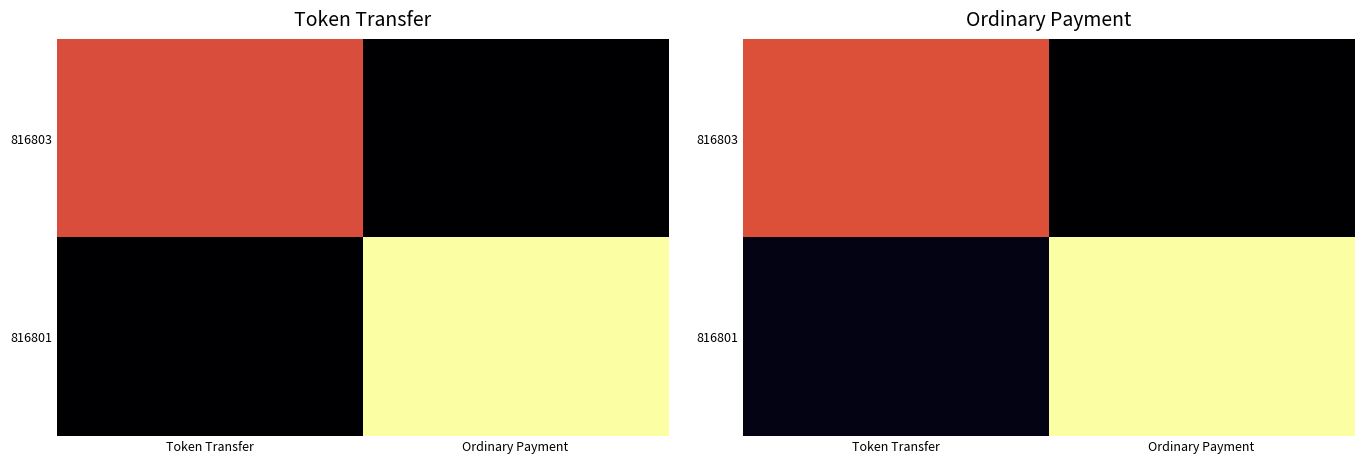

What is the difference between the 816801 values at Token Transfer and Ordinary Payment?

1.0